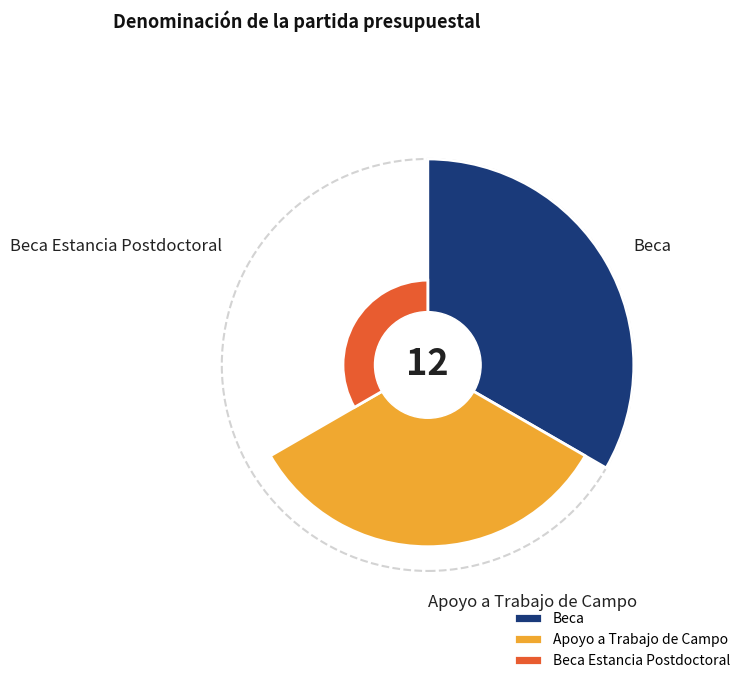

True or false: Beca accounts for 38% of the total.

False